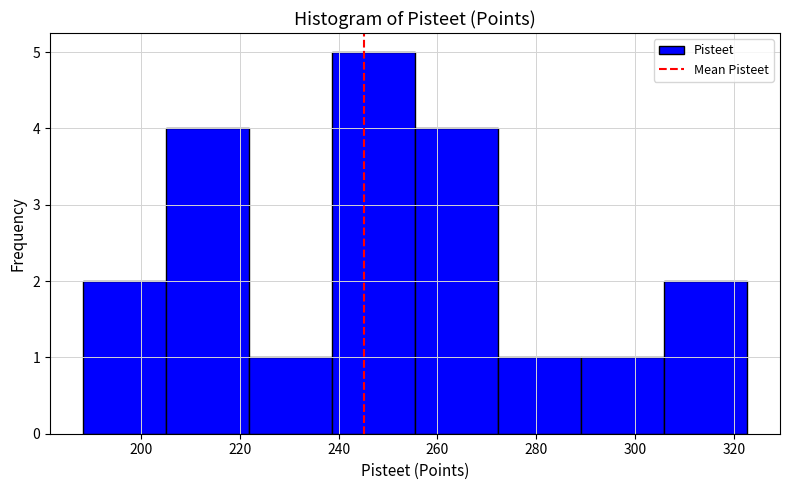

Which range on the x-axis has the tallest bar?

238 to 256